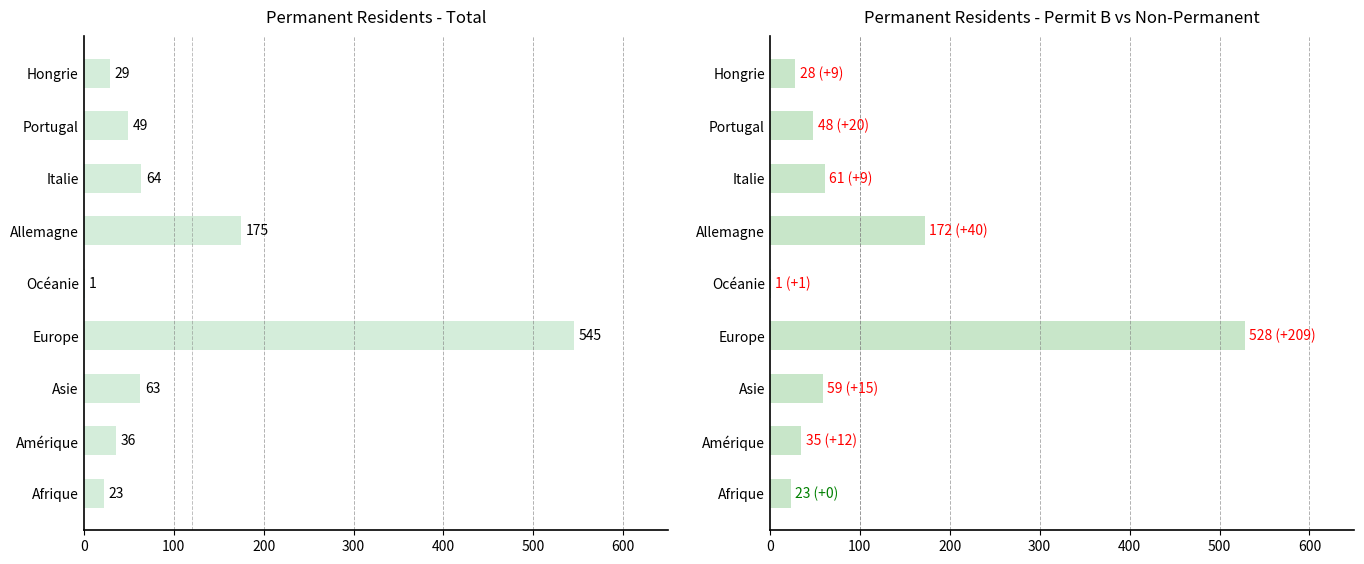

Rank the series by their maximum value, from highest to lowest.

Total (Perm.), Permis B